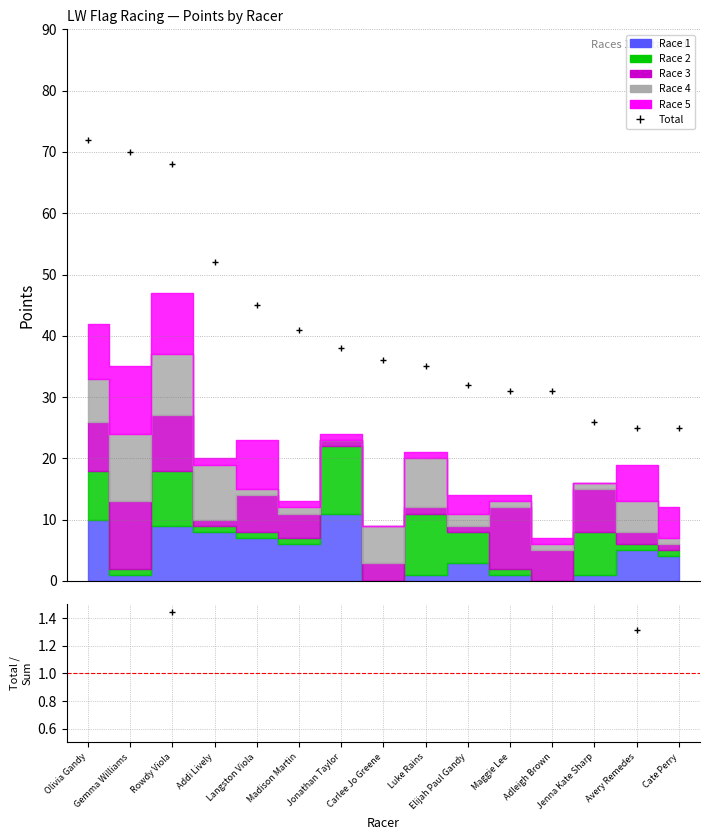

Which category has the highest value across all series?

Olivia Gandy